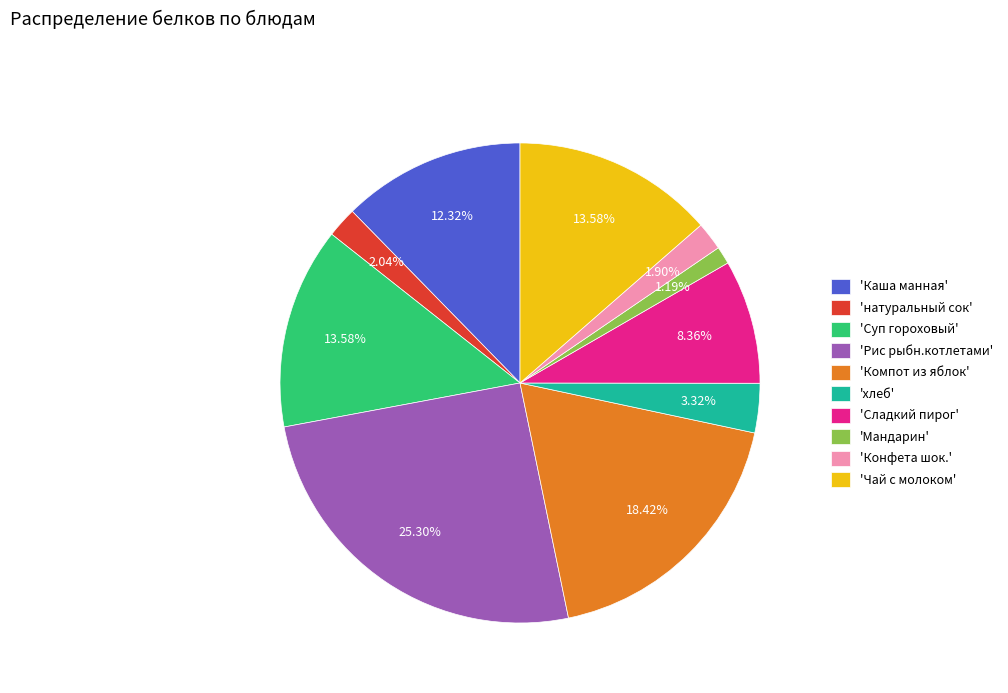

To the nearest percent, what is the difference between the largest and smallest slice percentages?

24%